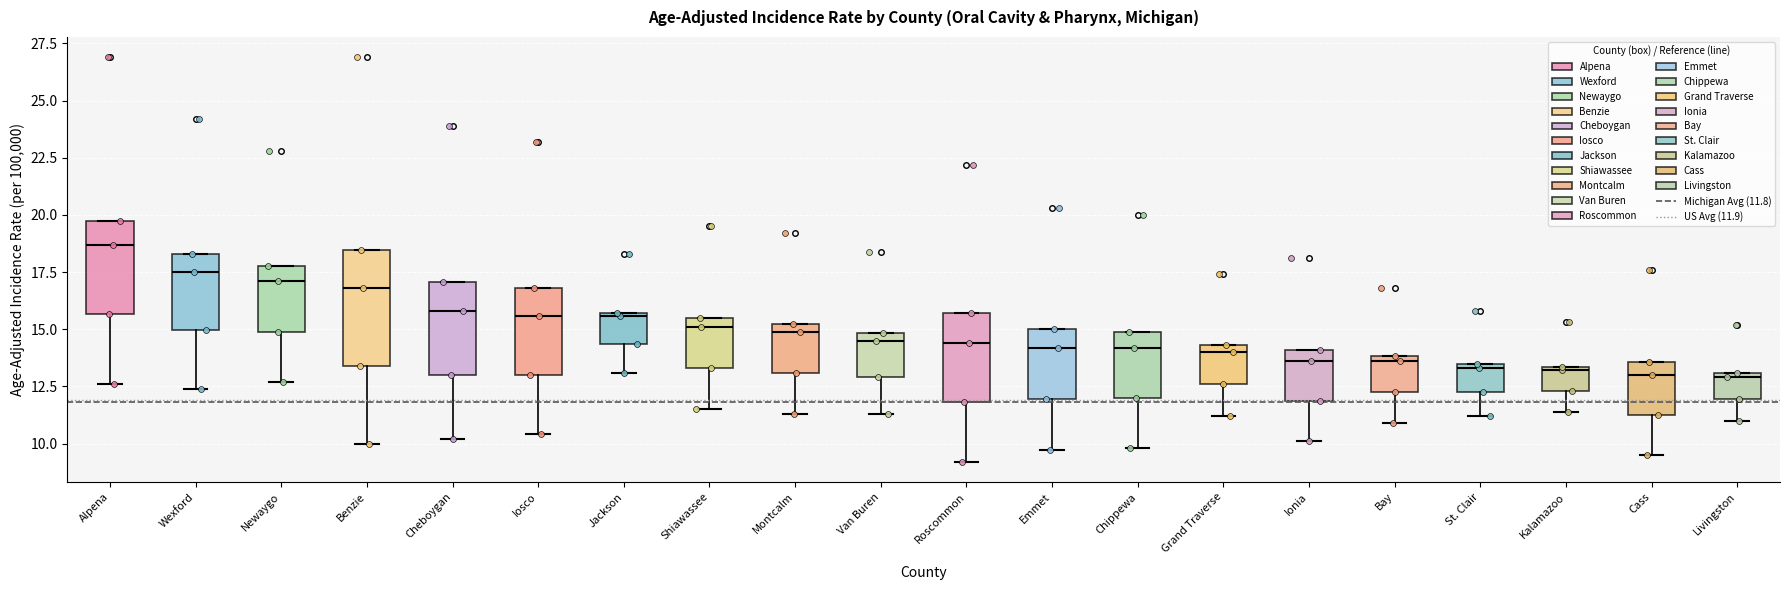

Comparing the boxes themselves (not the whiskers), which one is the tallest?

Benzie